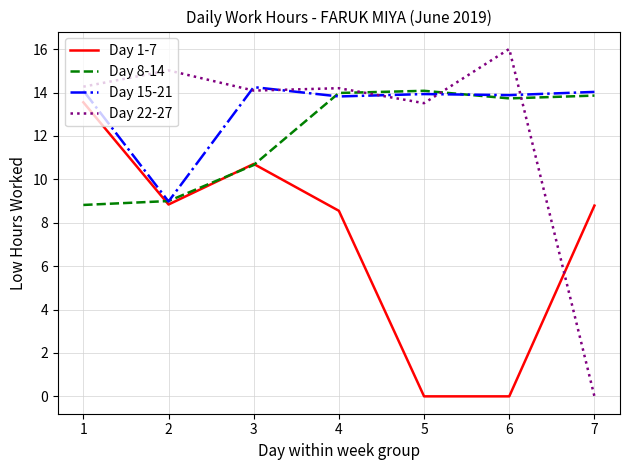

What is the difference between the second highest and minimum values in the Day 8-14 series?

5.2